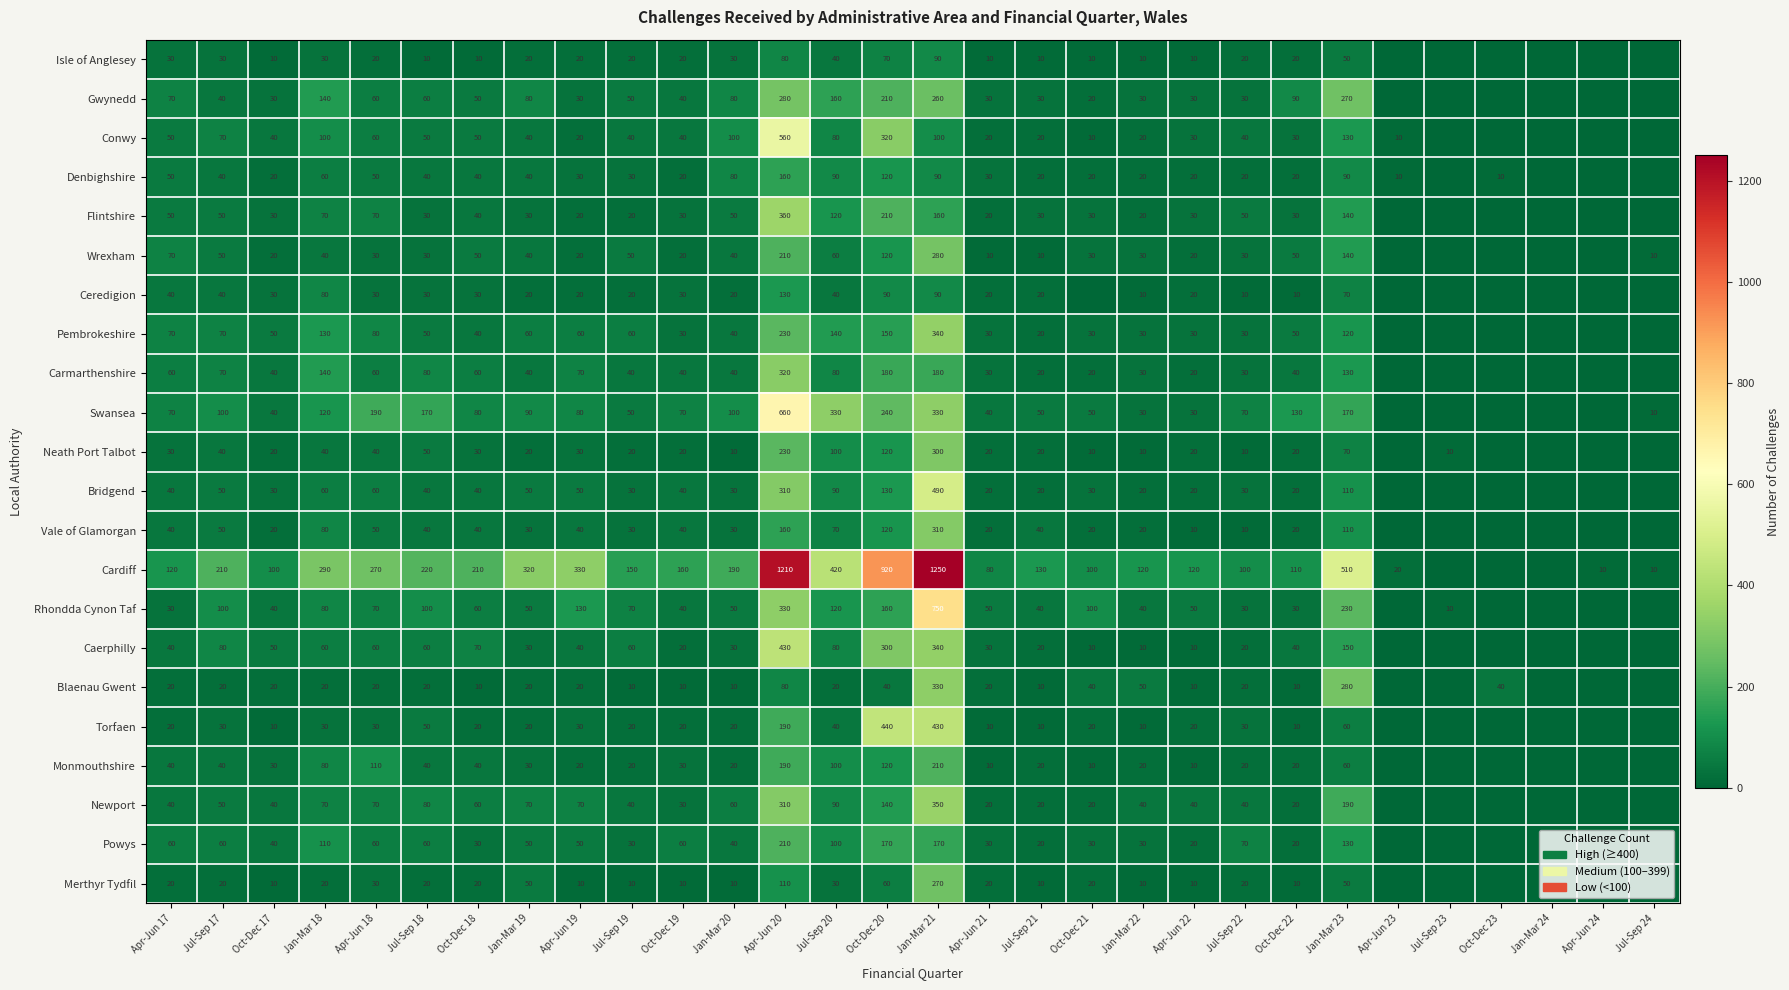

What is the difference between the highest and lowest values at Oct-Dec 19?

150